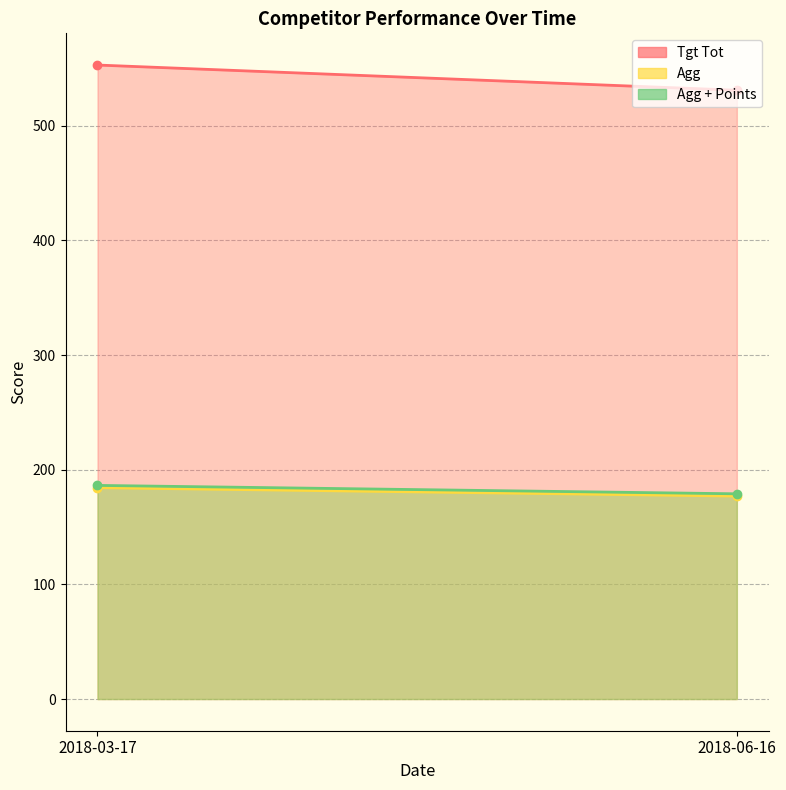

What is the smallest value displayed?

177.0